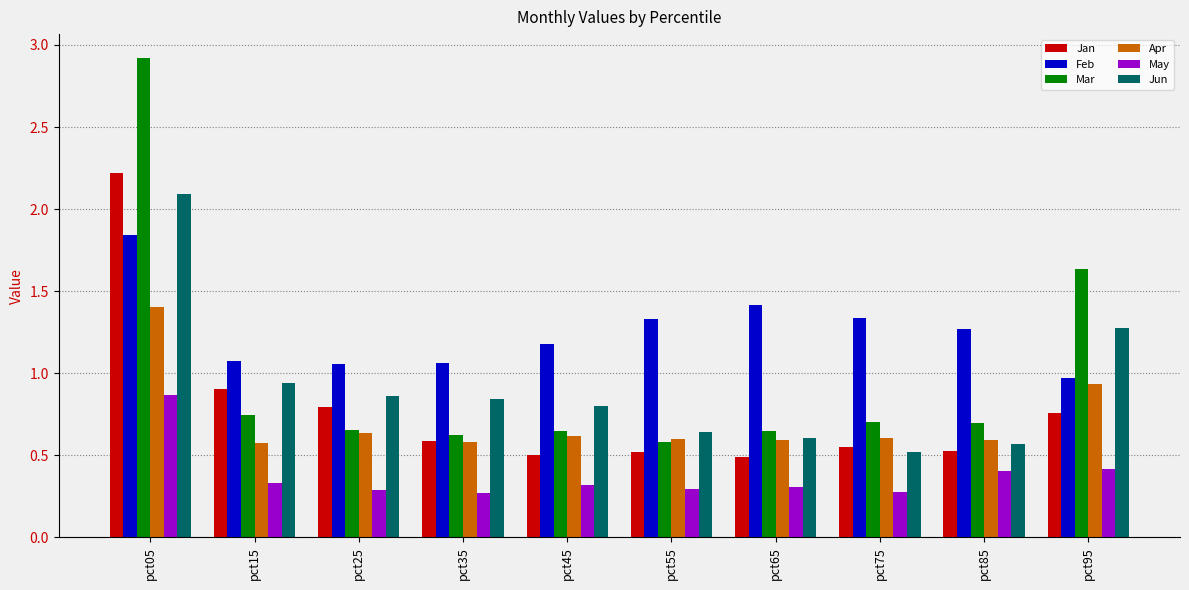

What is the difference between the second highest and minimum values in the Apr series?

0.4